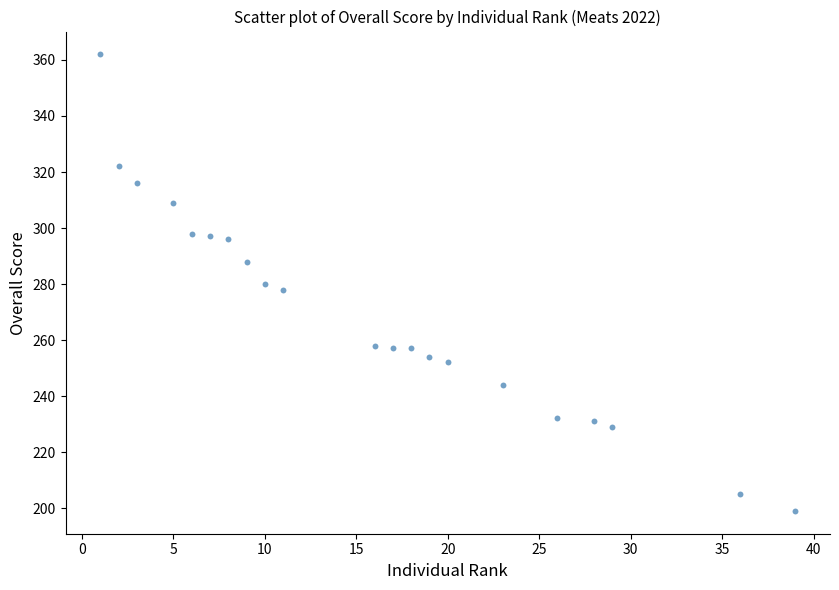

What is the range of X values (max minus min)?

38